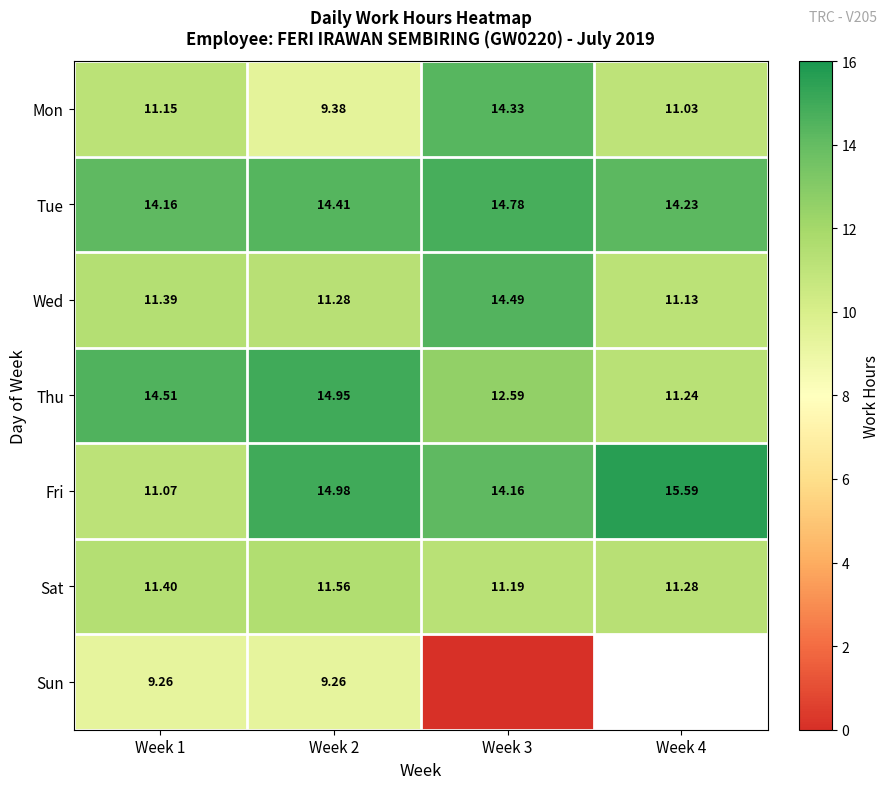

What is the maximum value shown in the chart?

15.6